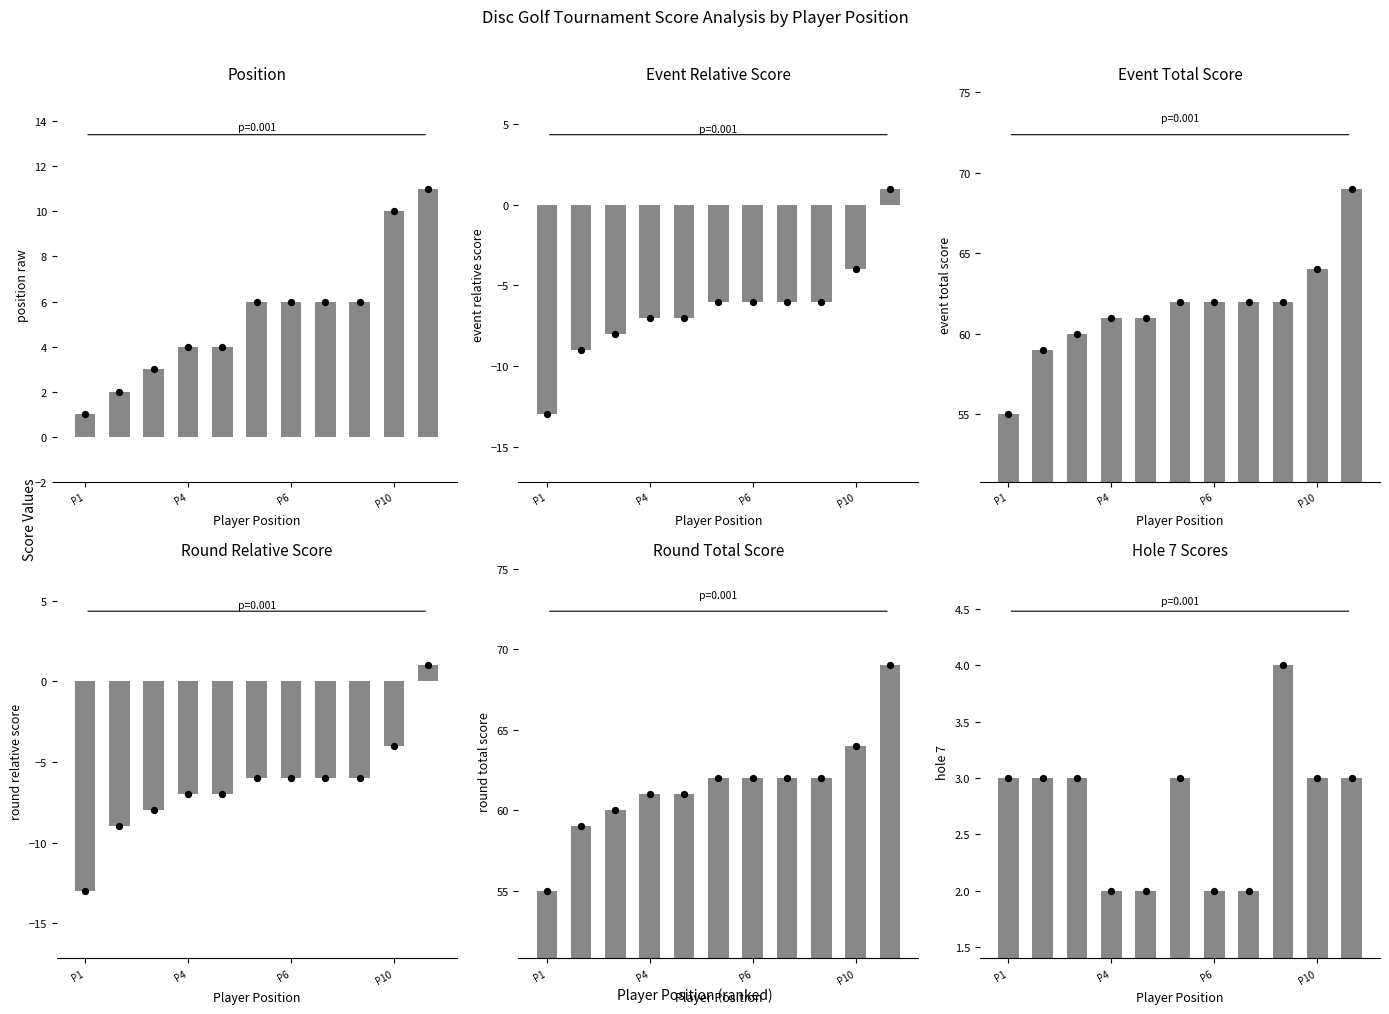

Which series reaches the minimum Y coordinate?

event_relative_score